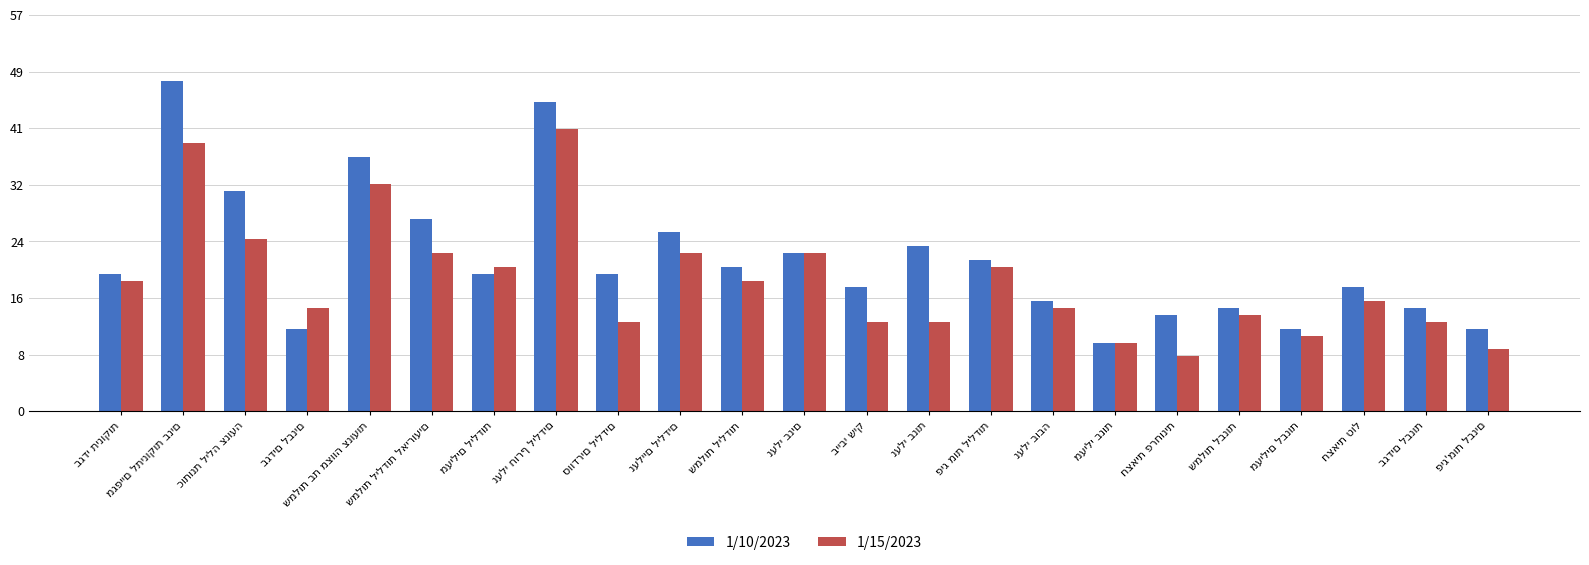

Does the chart contain any negative values?

No